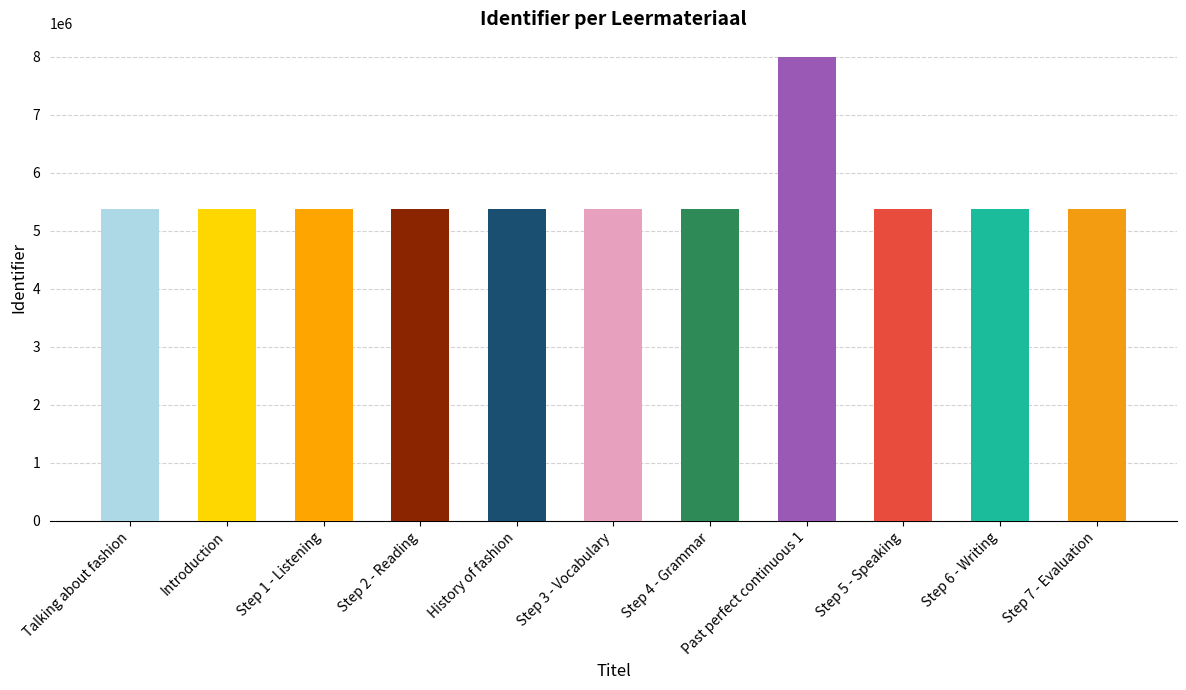

Between Past perfect continuous 1 and Talking about fashion, which is larger?

Past perfect continuous 1